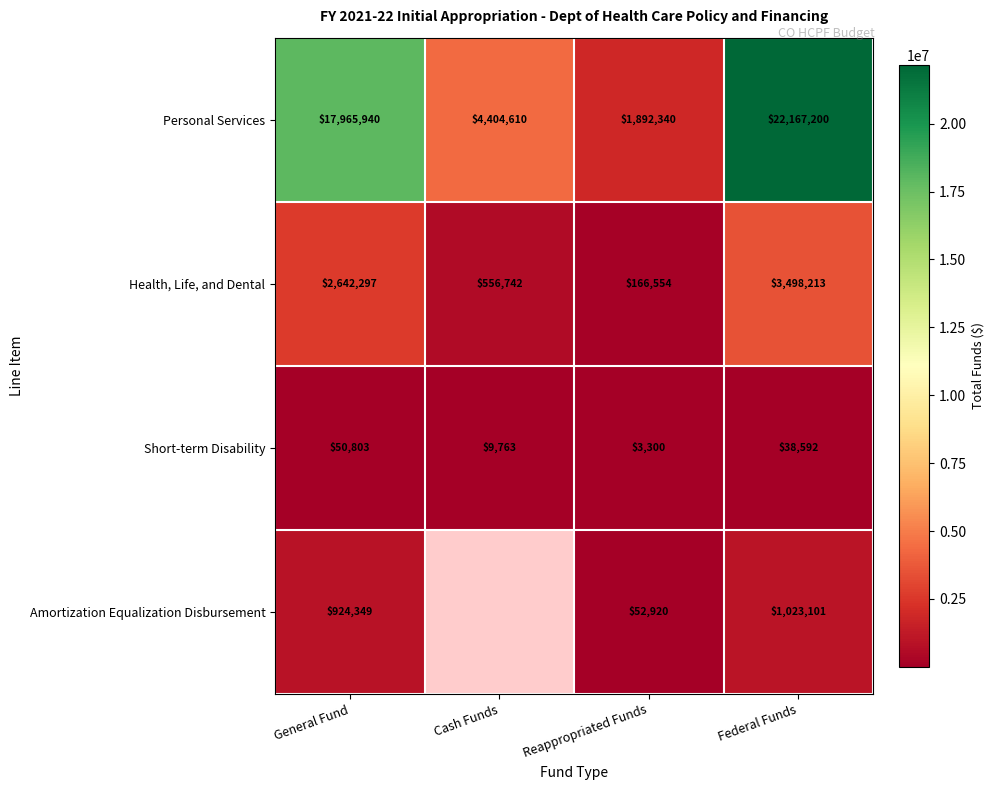

List the labels in order of Short-term Disability value, smallest first.

Reappropriated Funds, Cash Funds, Federal Funds, General Fund